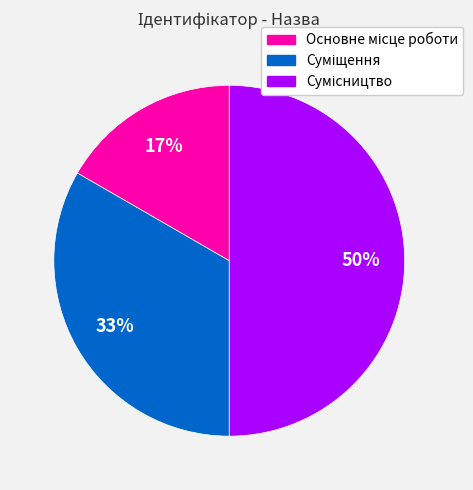

To the nearest percent, what is the difference between the largest and smallest slice percentages?

33%